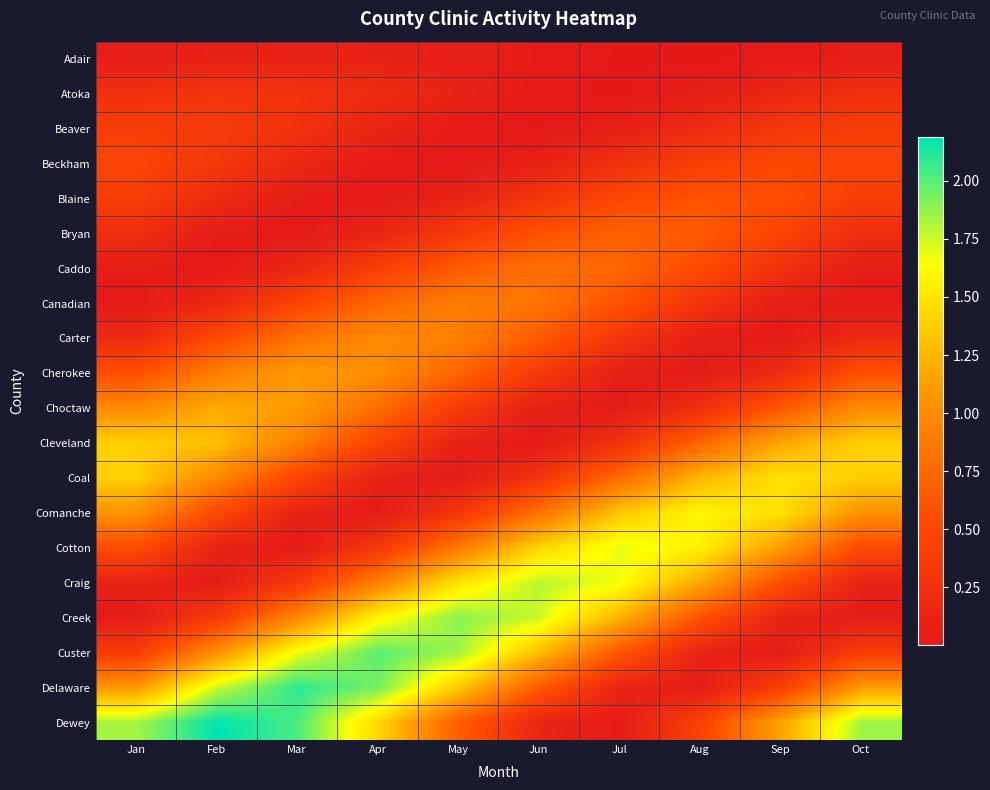

How many categories are shown in the chart?

10